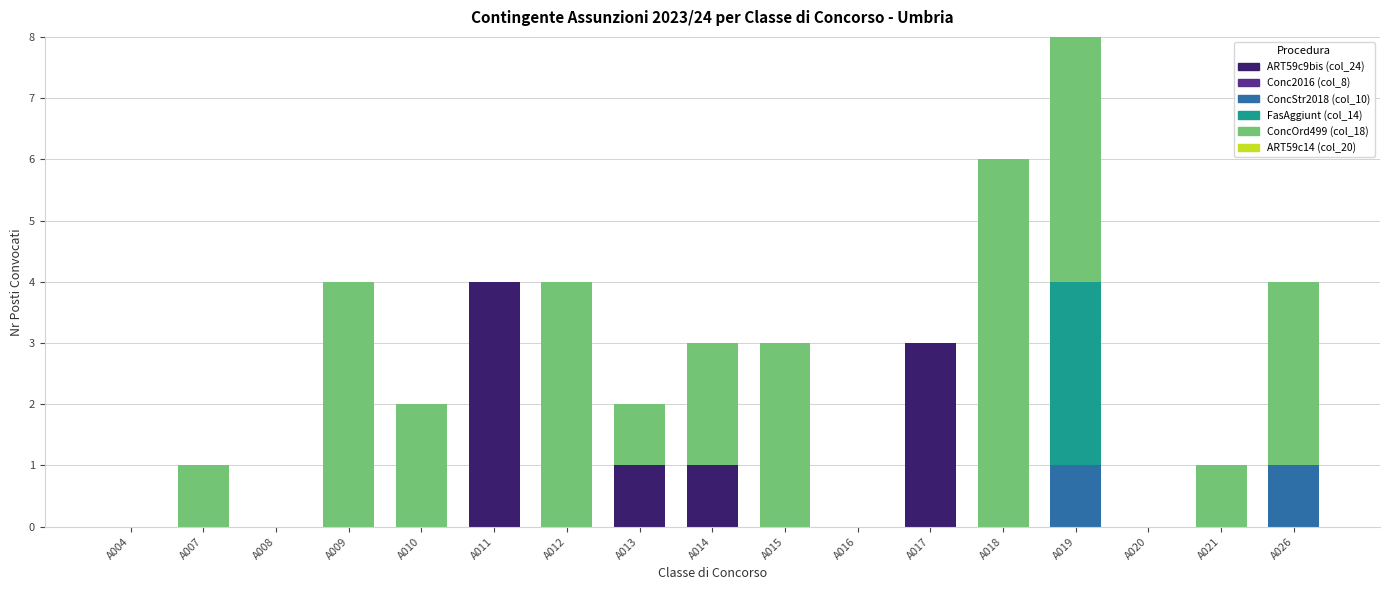

At which category is the sum across all series the highest?

A019